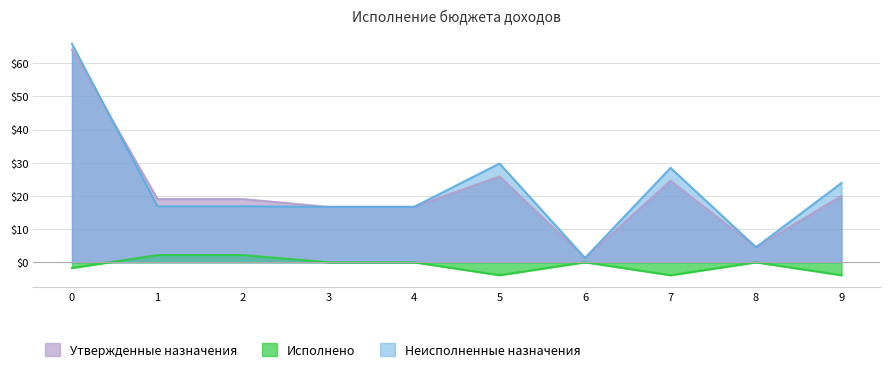

What is the total value across all series at 8?

9.1